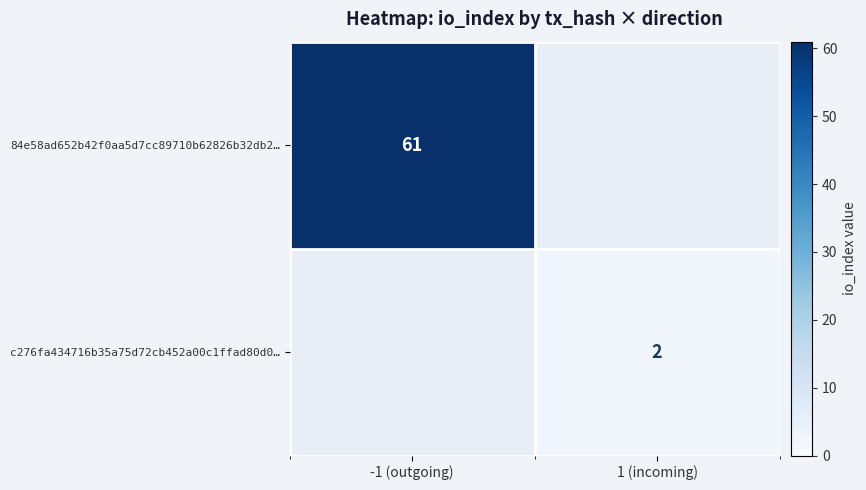

Is it true that c276fa434716b35a75d72cb452a00c1ffad80d0… equals 2 at 1 (incoming)?

True